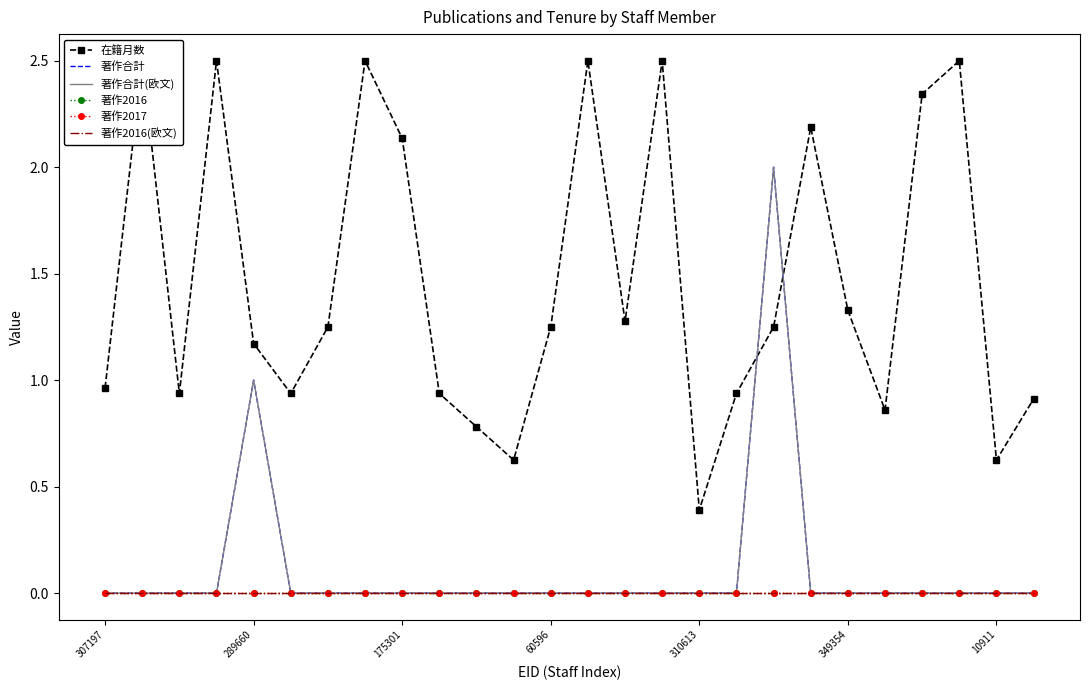

Reading left to right, transcribe all the data shown in this chart.

在籍月数: 1.0	2.5	0.9	2.5	1.2	0.9	1.2	2.5	2.1	0.9	0.8	0.6	1.2	2.5	1.3	2.5	0.4	0.9	1.2	2.2	1.3	0.9	2.3	2.5	0.6	0.9
著作合計: 0.0	0.0	0.0	0.0	1.0	0.0	0.0	0.0	0.0	0.0	0.0	0.0	0.0	0.0	0.0	0.0	0.0	0.0	2.0	0.0	0.0	0.0	0.0	0.0	0.0	0.0
著作合計(欧文): 0.0	0.0	0.0	0.0	1.0	0.0	0.0	0.0	0.0	0.0	0.0	0.0	0.0	0.0	0.0	0.0	0.0	0.0	2.0	0.0	0.0	0.0	0.0	0.0	0.0	0.0
著作2016: 0.0	0.0	0.0	0.0	0.0	0.0	0.0	0.0	0.0	0.0	0.0	0.0	0.0	0.0	0.0	0.0	0.0	0.0	0.0	0.0	0.0	0.0	0.0	0.0	0.0	0.0
著作2017: 0.0	0.0	0.0	0.0	0.0	0.0	0.0	0.0	0.0	0.0	0.0	0.0	0.0	0.0	0.0	0.0	0.0	0.0	0.0	0.0	0.0	0.0	0.0	0.0	0.0	0.0
著作2016(欧文): 0.0	0.0	0.0	0.0	0.0	0.0	0.0	0.0	0.0	0.0	0.0	0.0	0.0	0.0	0.0	0.0	0.0	0.0	0.0	0.0	0.0	0.0	0.0	0.0	0.0	0.0